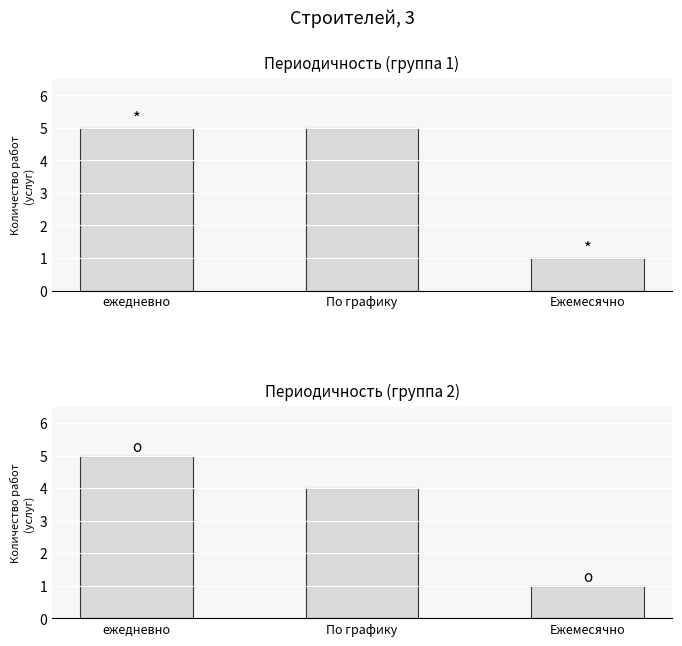

Count the number of data series in this chart.

2